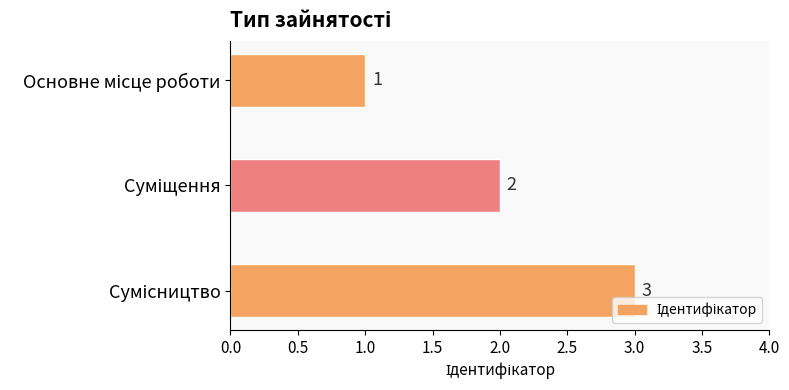

What is the value of the 2nd bar from the top?

2